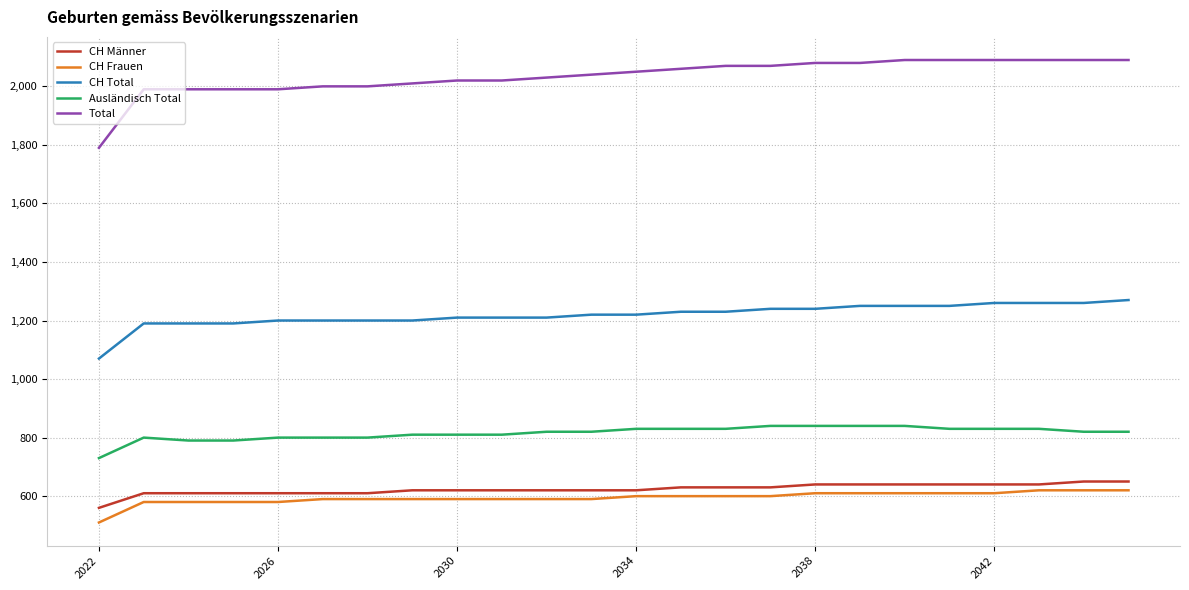

Which series has the largest total across all categories?

Total